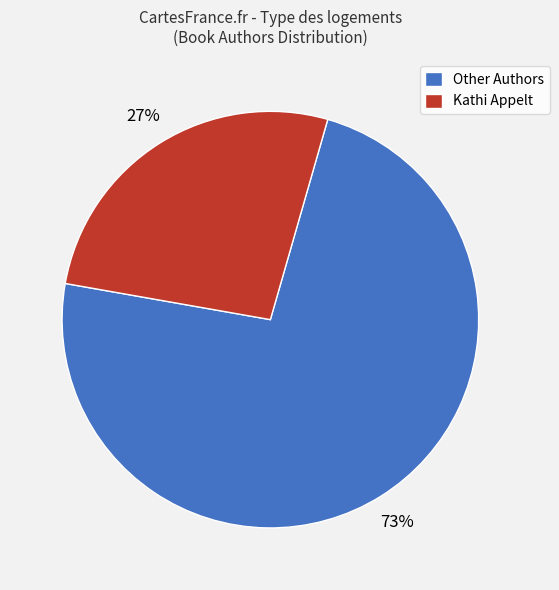

Which slice is the smallest?

Kathi Appelt